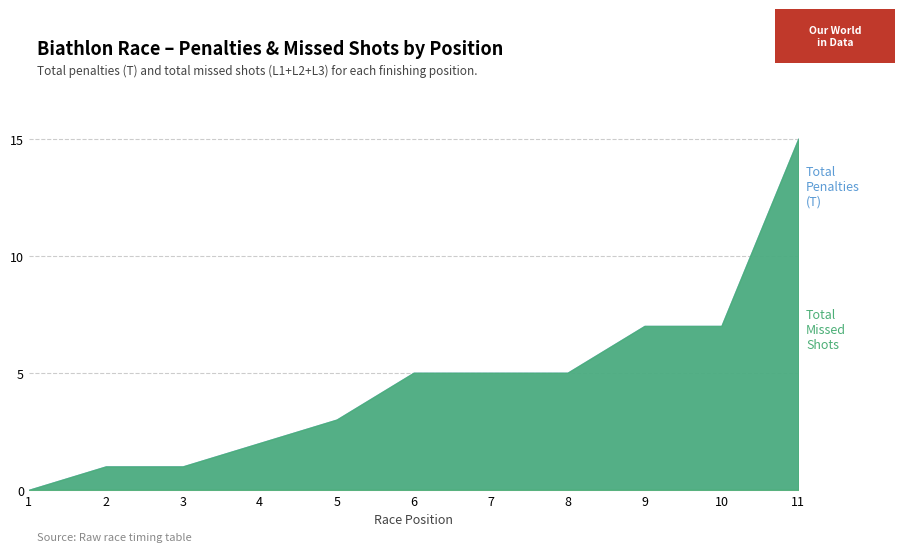

Rank the series by their maximum value, from highest to lowest.

Total Penalties (T), Missed Shots (L total)